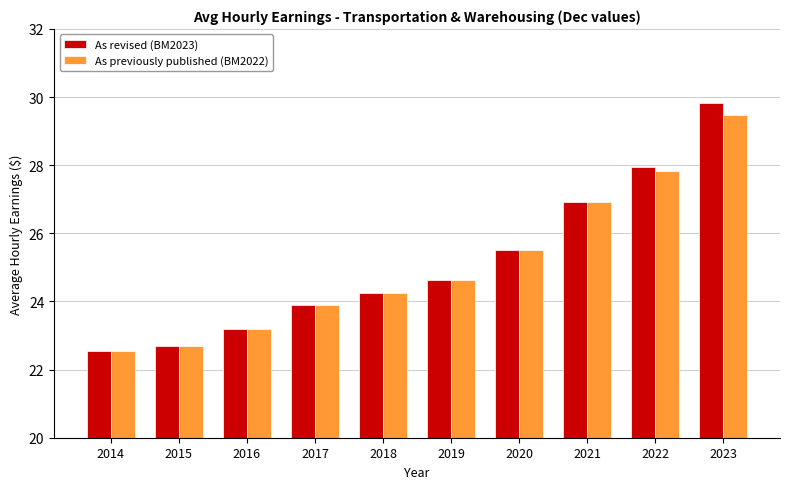

Reading left to right, what are all the values shown in this chart?

As revised (BM2023): 22.6	22.7	23.2	23.9	24.3	24.6	25.5	26.9	28.0	29.8
As previously published (BM2022): 22.6	22.7	23.2	23.9	24.3	24.6	25.5	26.9	27.8	29.5